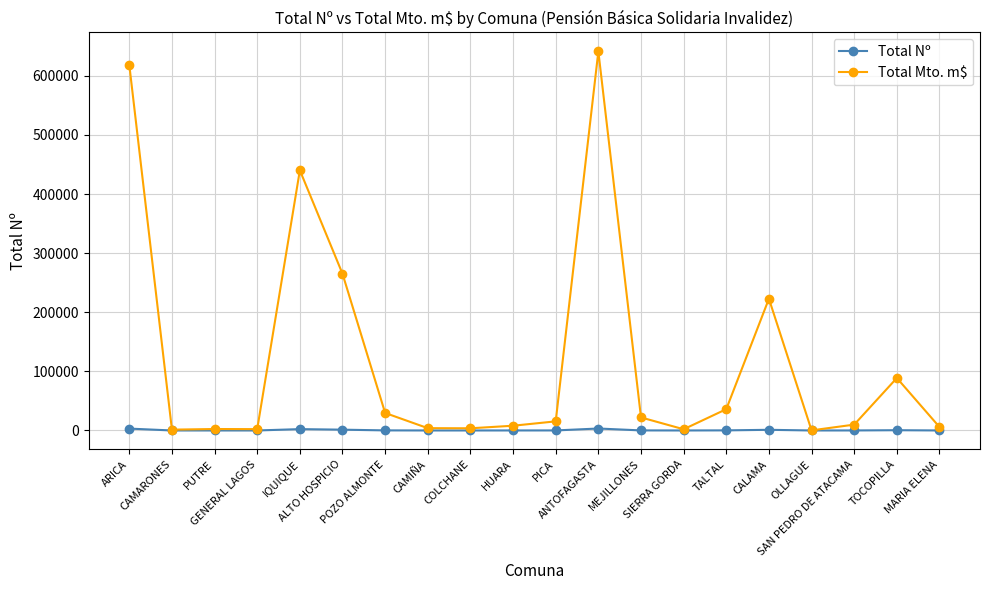

What is the difference between the highest and lowest values at SIERRA GORDA?

2052.5